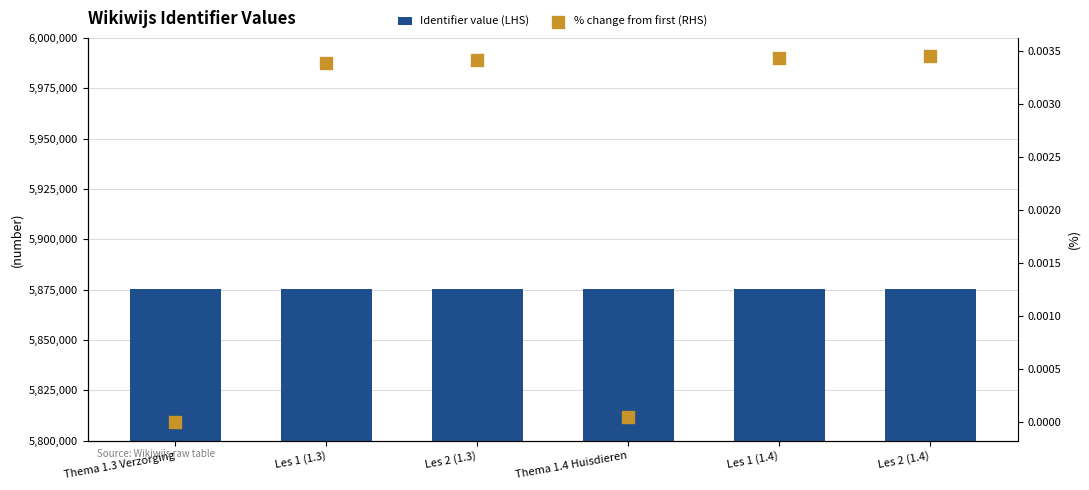

What are all the series names shown in the legend?

Identifier value (LHS), % change from first (RHS)